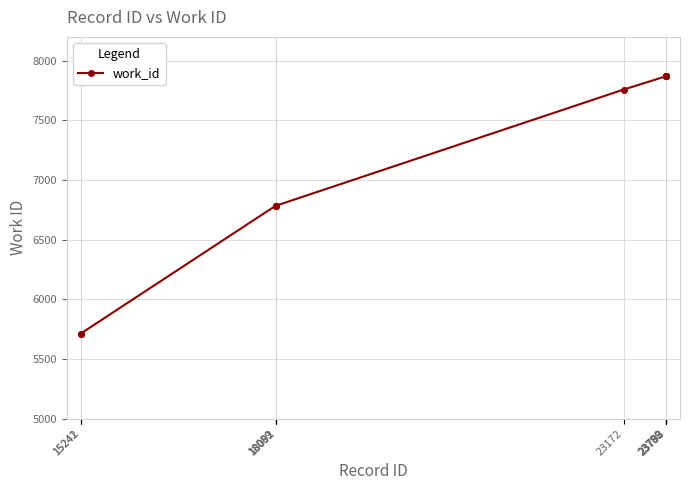

How many data points does each series have?

10